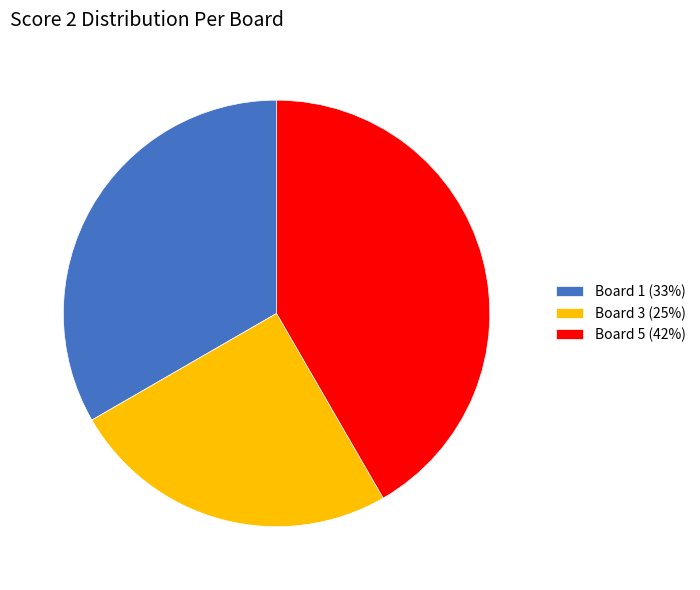

Which category has the smallest portion of the pie?

Board 3 (25%)